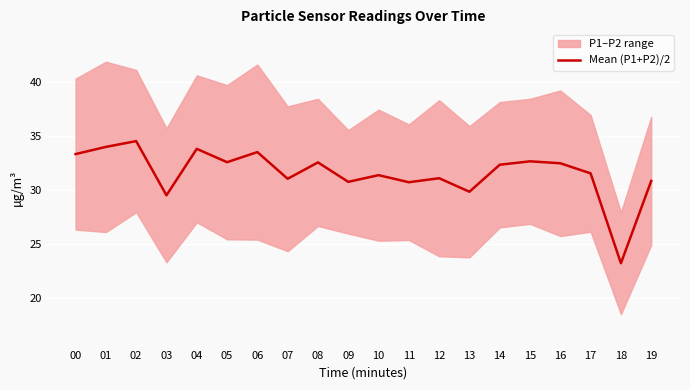

Which category has the highest value across all series?

02